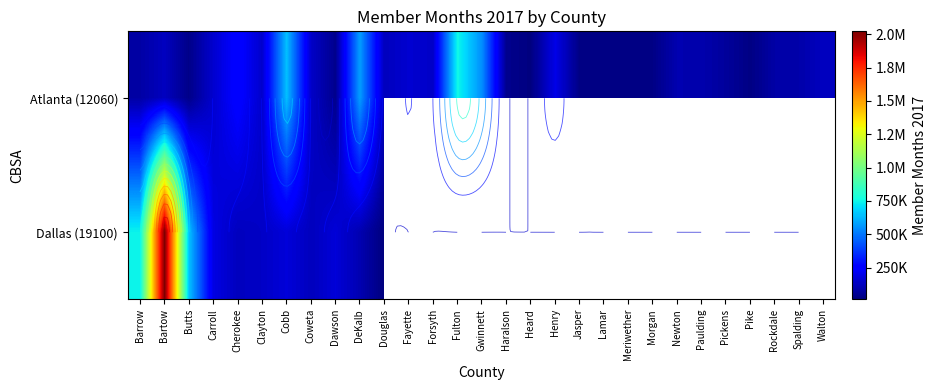

Which category has the lowest value in the Atlanta (12060) series?

Heard